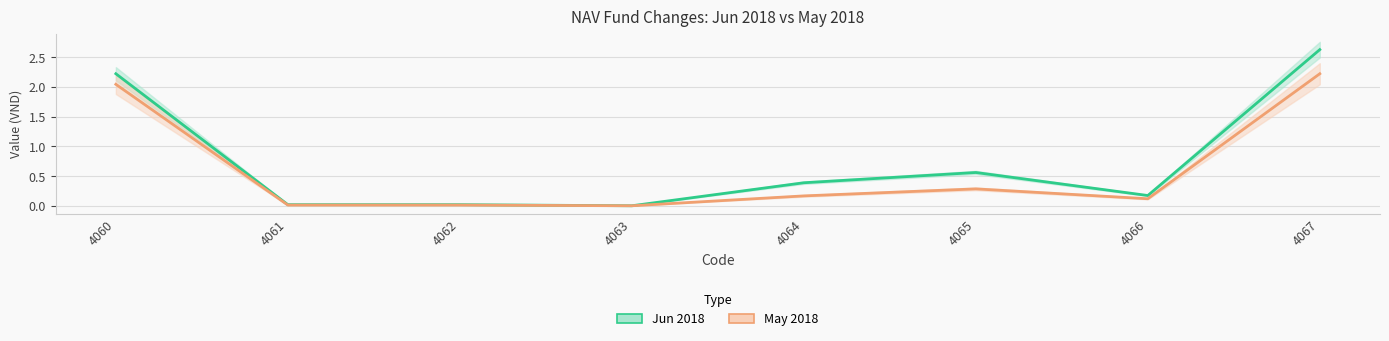

True or false: Jun 2018 and May 2018 cross at least once.

False